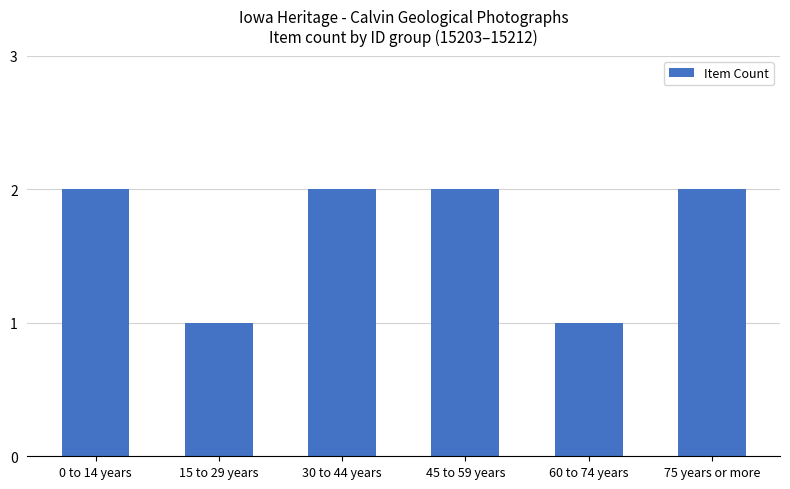

What is the change in value from 0 to 14 years to 60 to 74 years?

-1